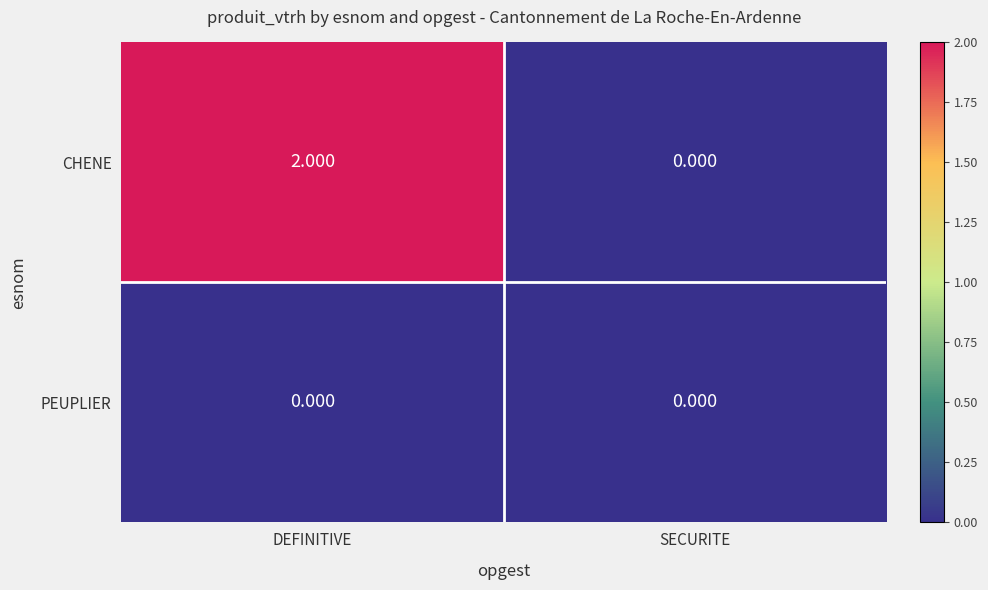

At which category is the sum across all series the highest?

DEFINITIVE